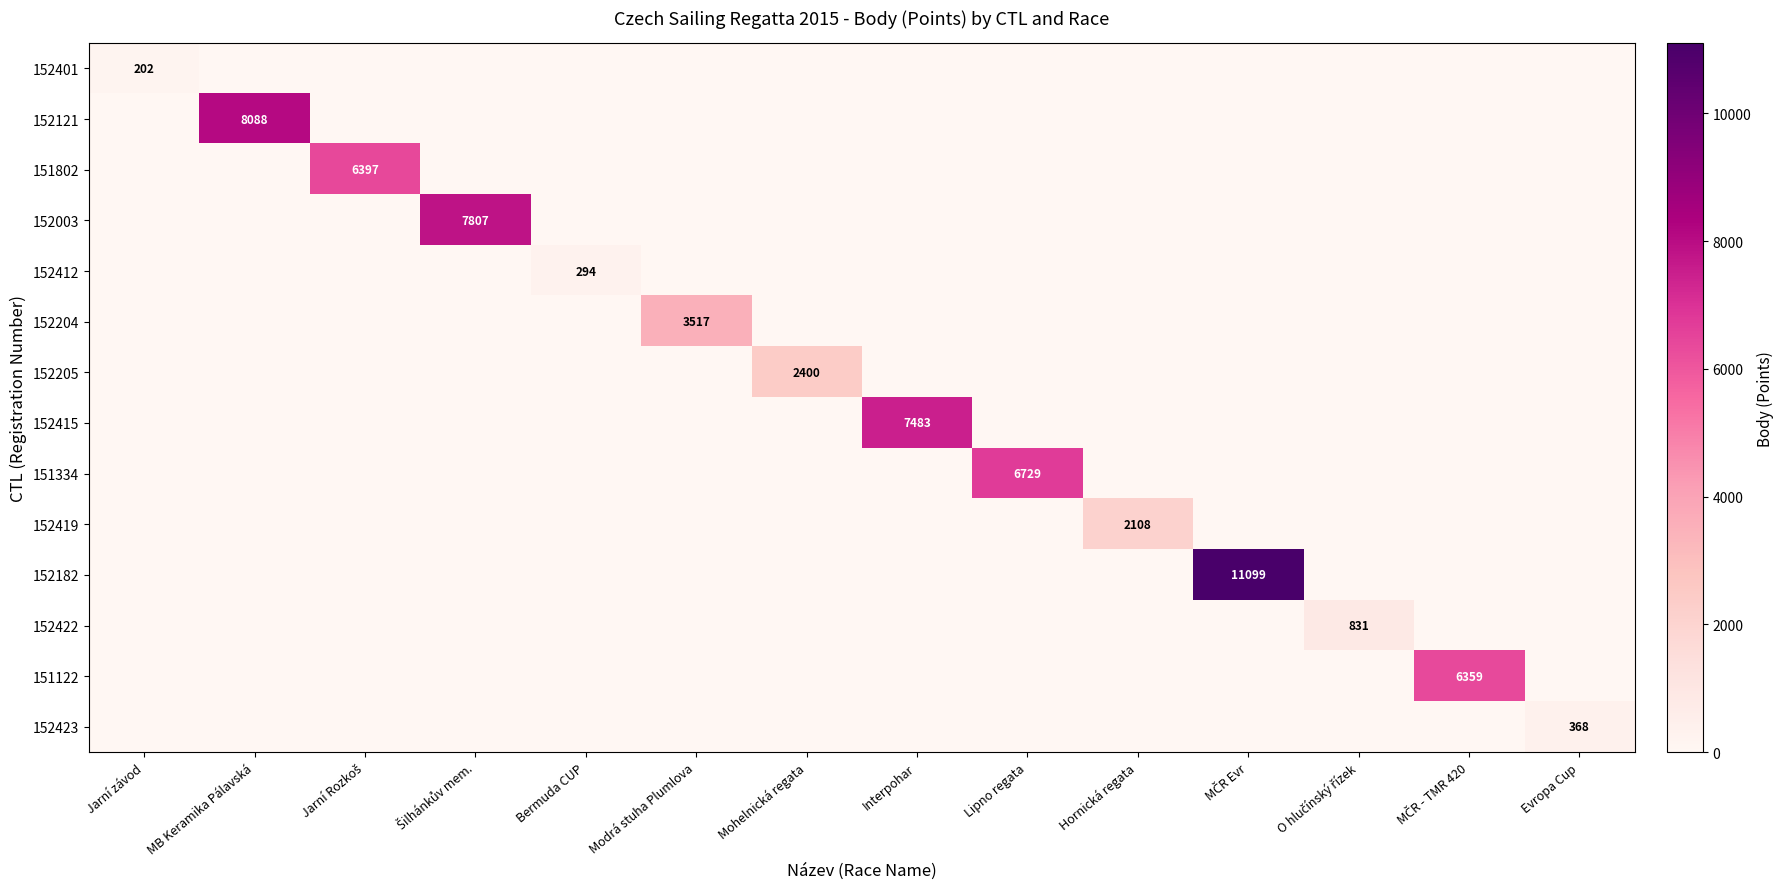

What is the average value of the 152401 series?

14